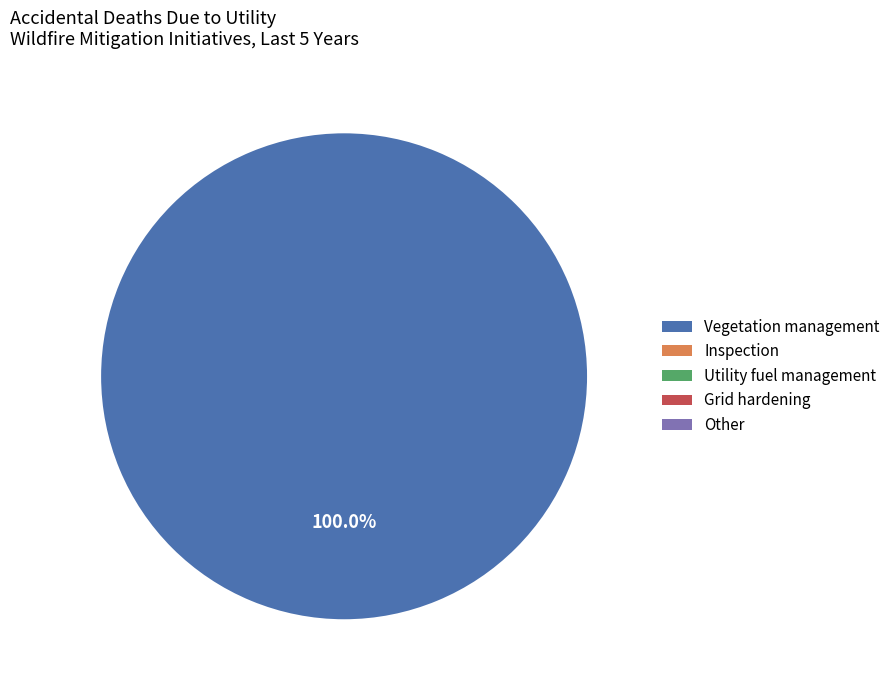

Combined, what portion of the pie is Grid hardening and Vegetation management?

100.0%